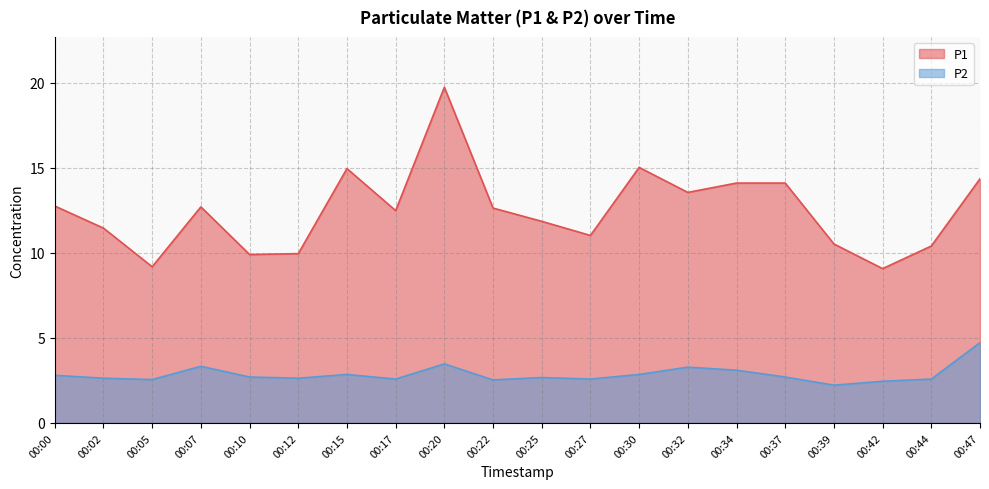

What value does the P2 series have at 00:47?

4.7